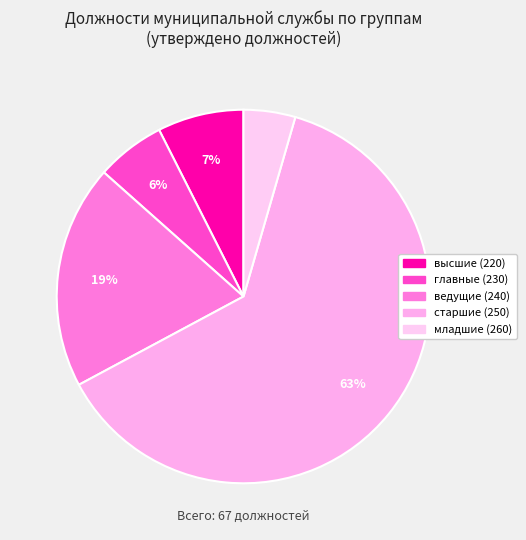

To the nearest percent, what is the difference between the главные (230) and младшие (260) slice percentages?

1%